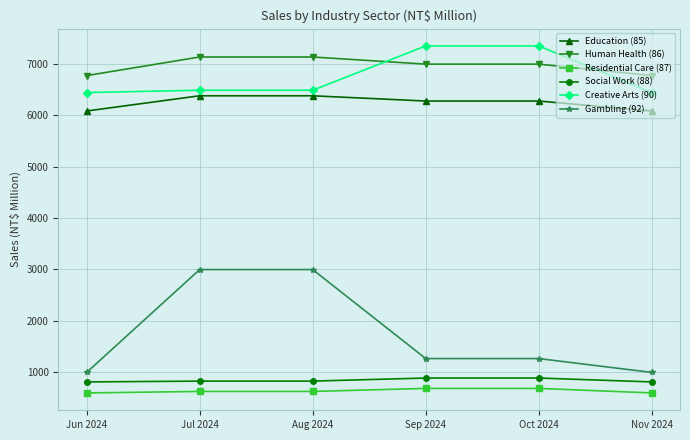

What is the label of the 1st point from the right?

Nov 2024